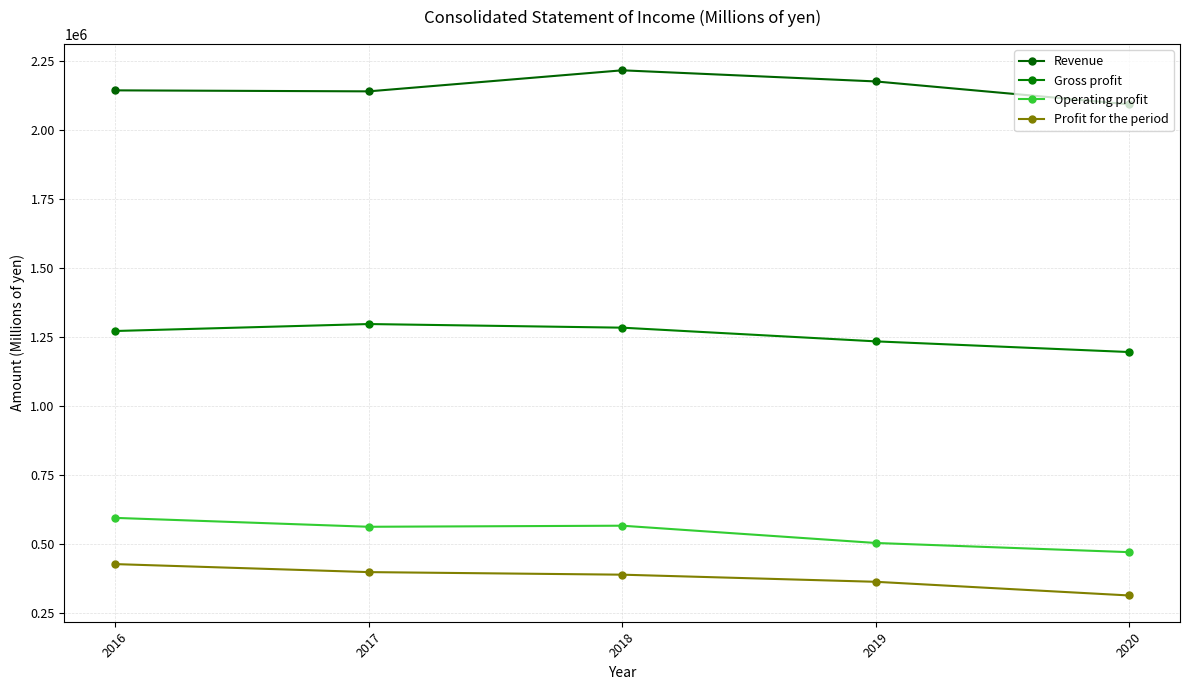

True or false: Profit for the period has a value of 425773 at 2016.

True